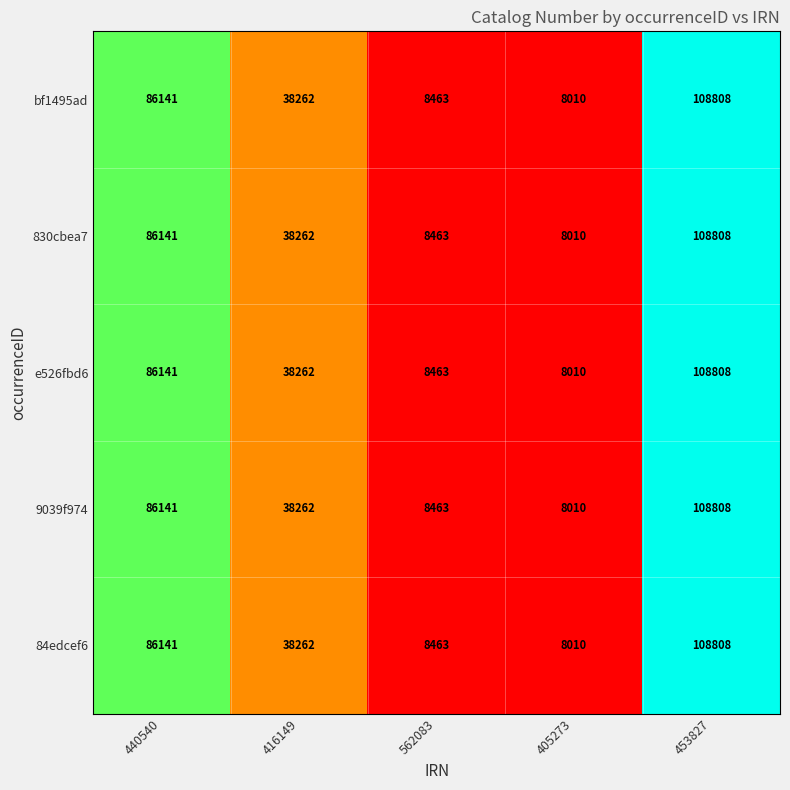

Where does the bf1495ad series first go above 38262?

440540